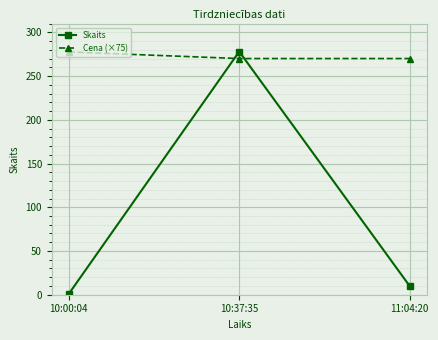

The Cena (×75) series shows 78.4 at 10:37:35. True or false?

False